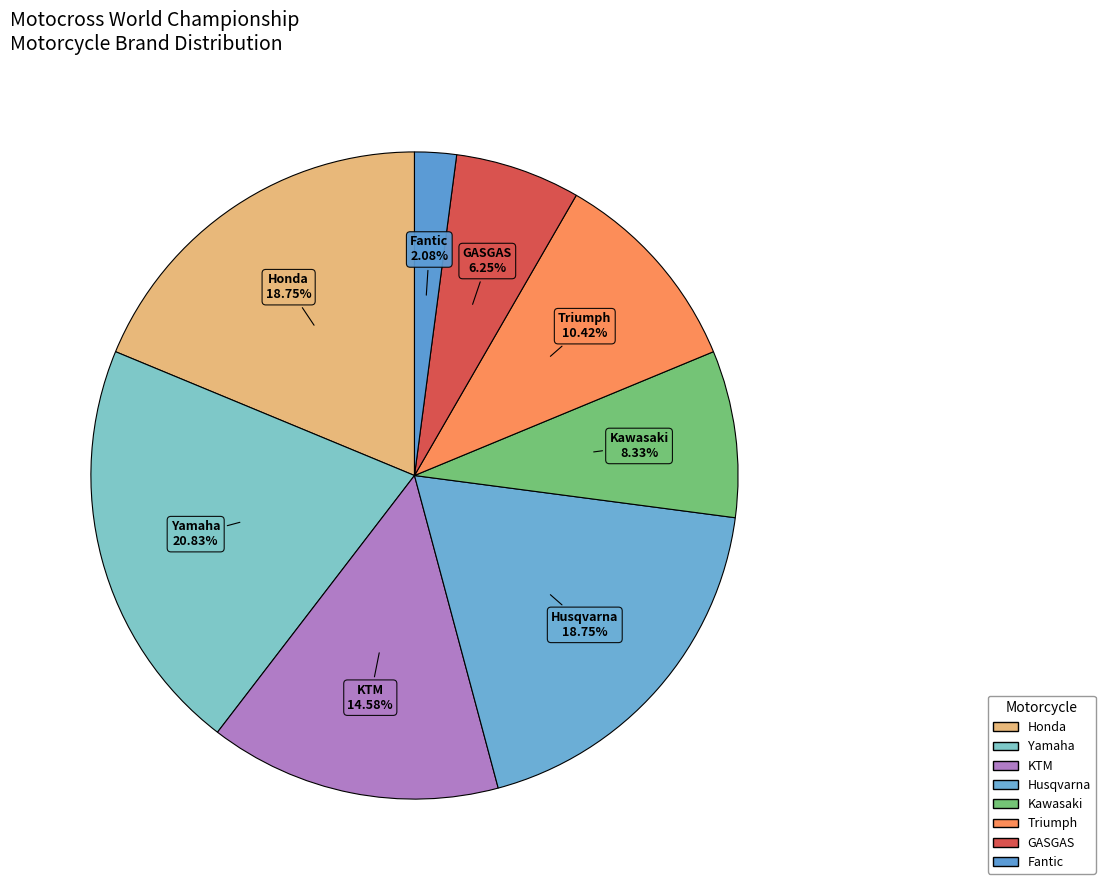

Between Kawasaki and KTM, which is larger?

KTM